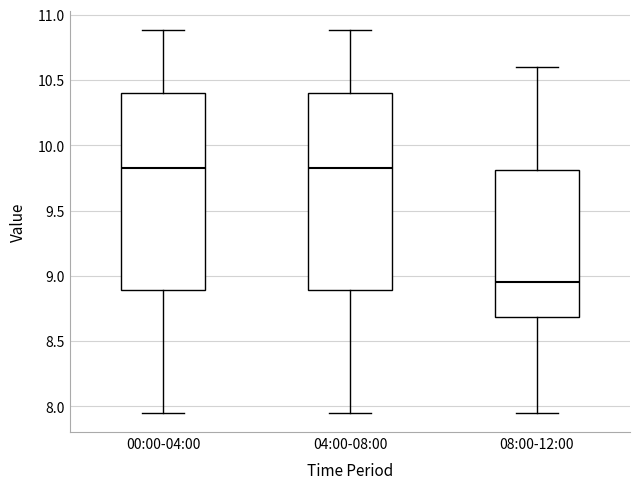

Reading left to right, read every box against the y-axis: the position of its median line, the range the box covers, and the ends of its whiskers. The values are not printed on the chart, so give them approximately, as read against the axis.

00:00-04:00: median 9.85, box 8.90 to 10.40, whiskers 7.95 to 10.90
04:00-08:00: median 9.85, box 8.90 to 10.40, whiskers 7.95 to 10.90
08:00-12:00: median 8.95, box 8.70 to 9.80, whiskers 7.95 to 10.60